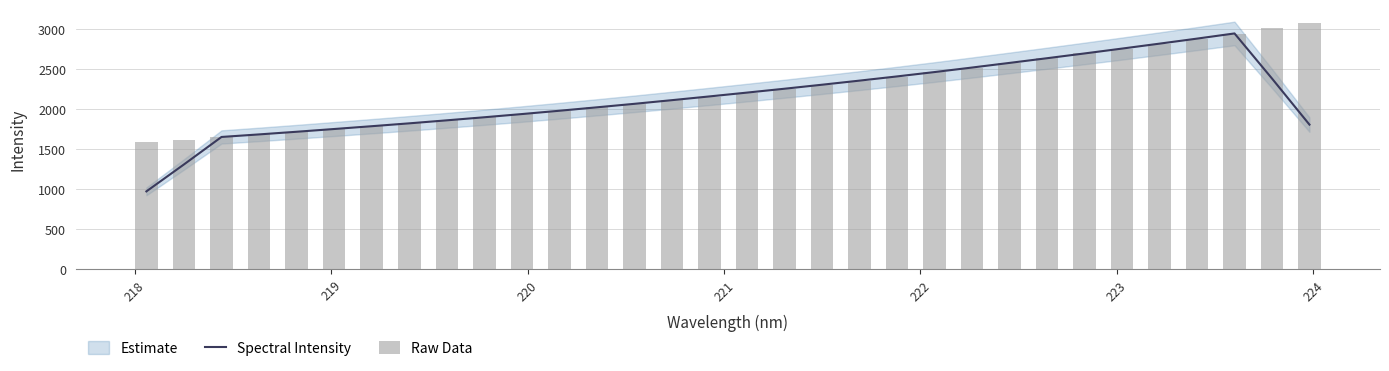

Which series has the widest spread of values?

Spectral Intensity